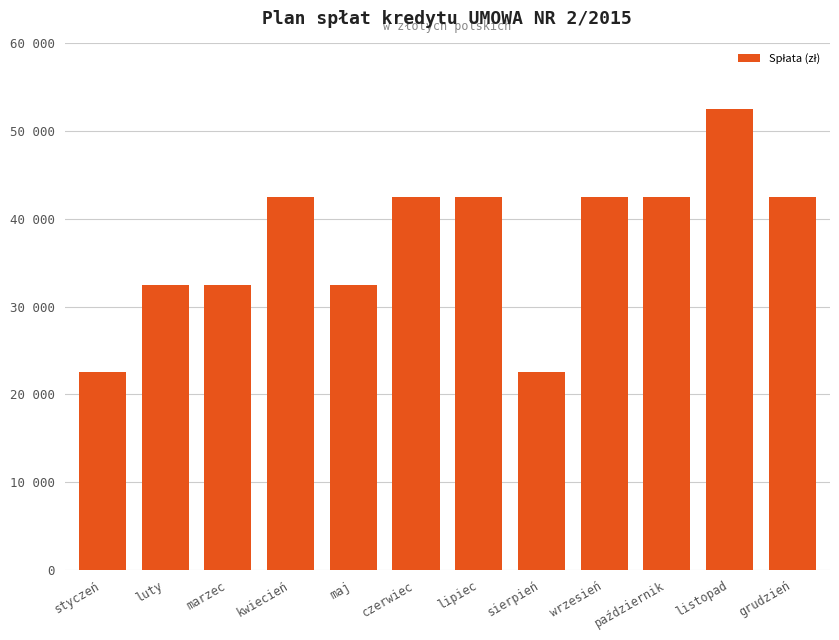

What is the label of the 2nd bar from the right?

listopad